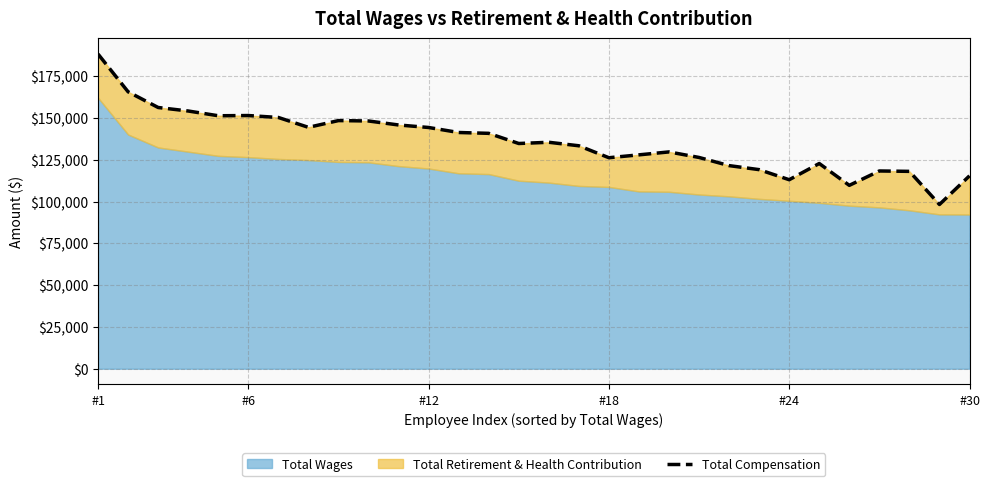

Which category has the highest value across all series?

#1